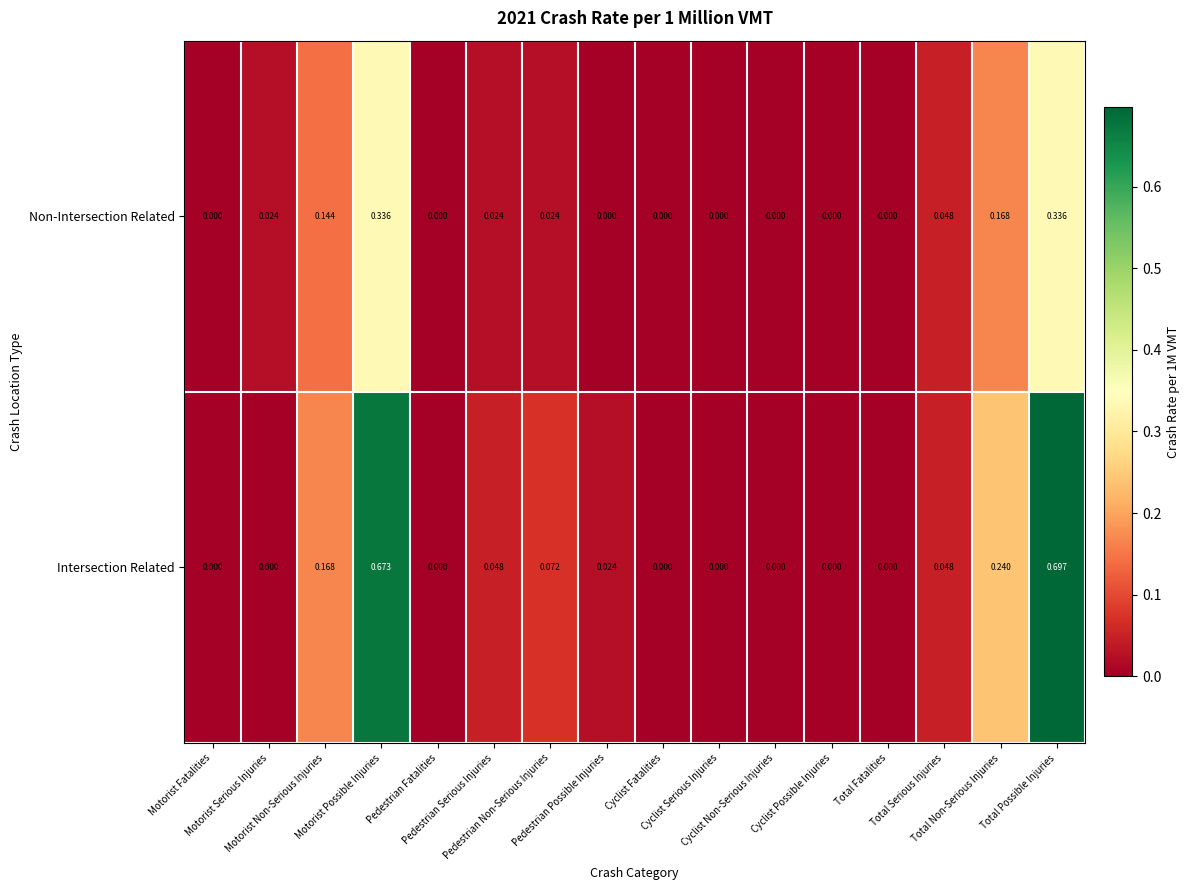

How many categories are shown in the chart?

16